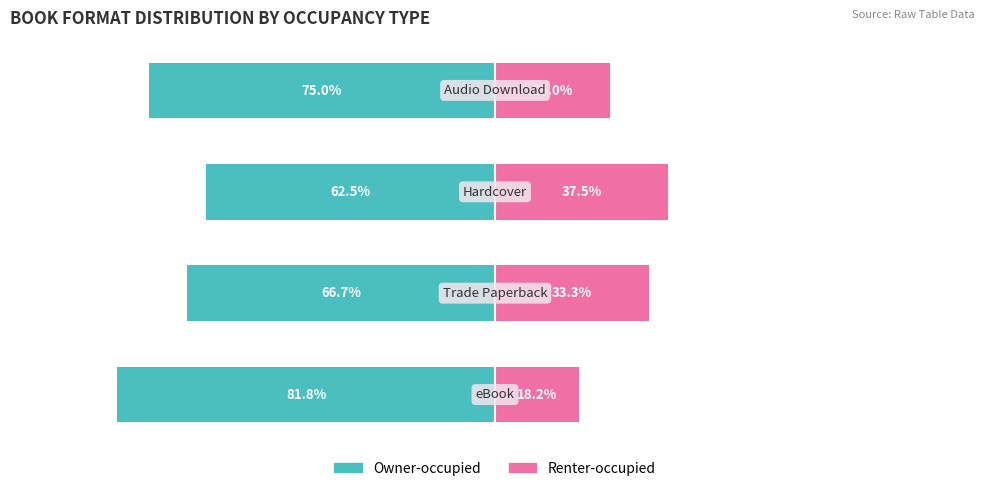

What is the value of the Renter-occupied bar at the 4th from the left?

25.0